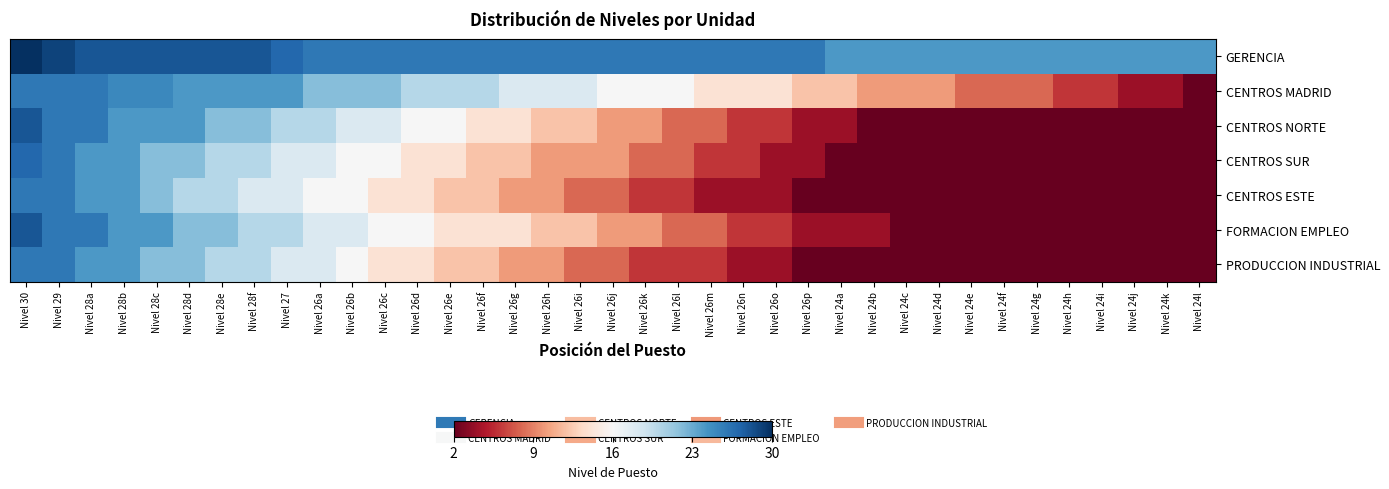

Count the number of categories in the chart.

37